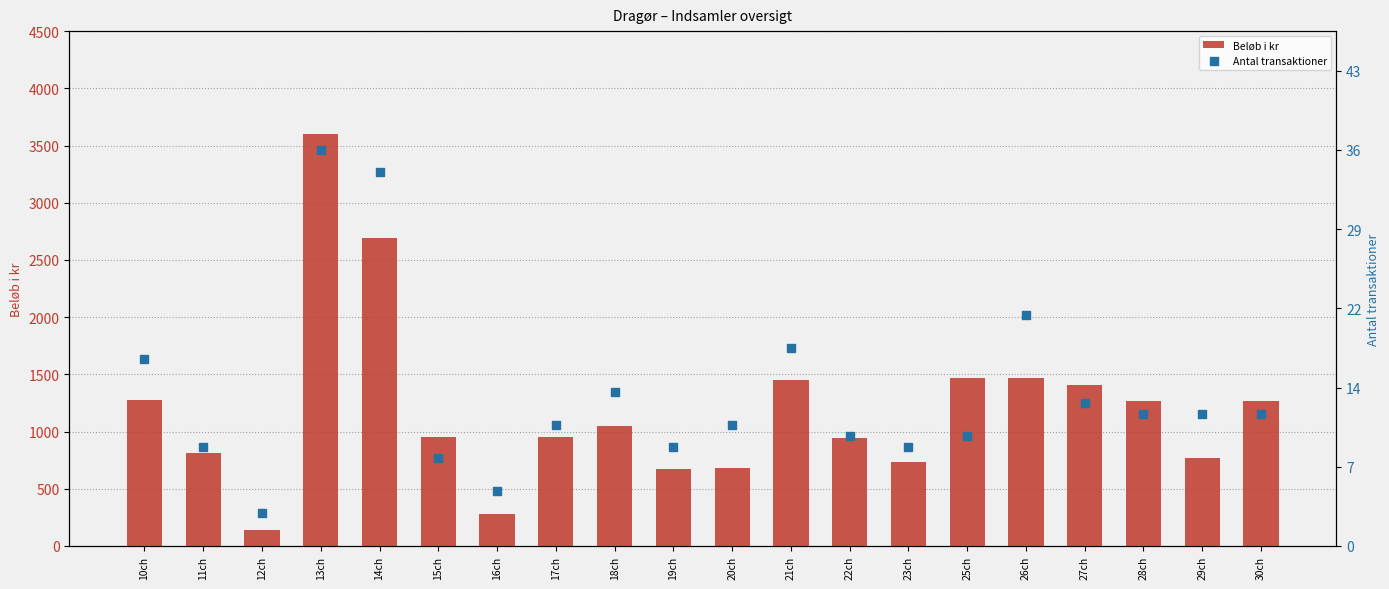

What are all the series names shown in the legend?

Beløb i kr, Antal transaktioner